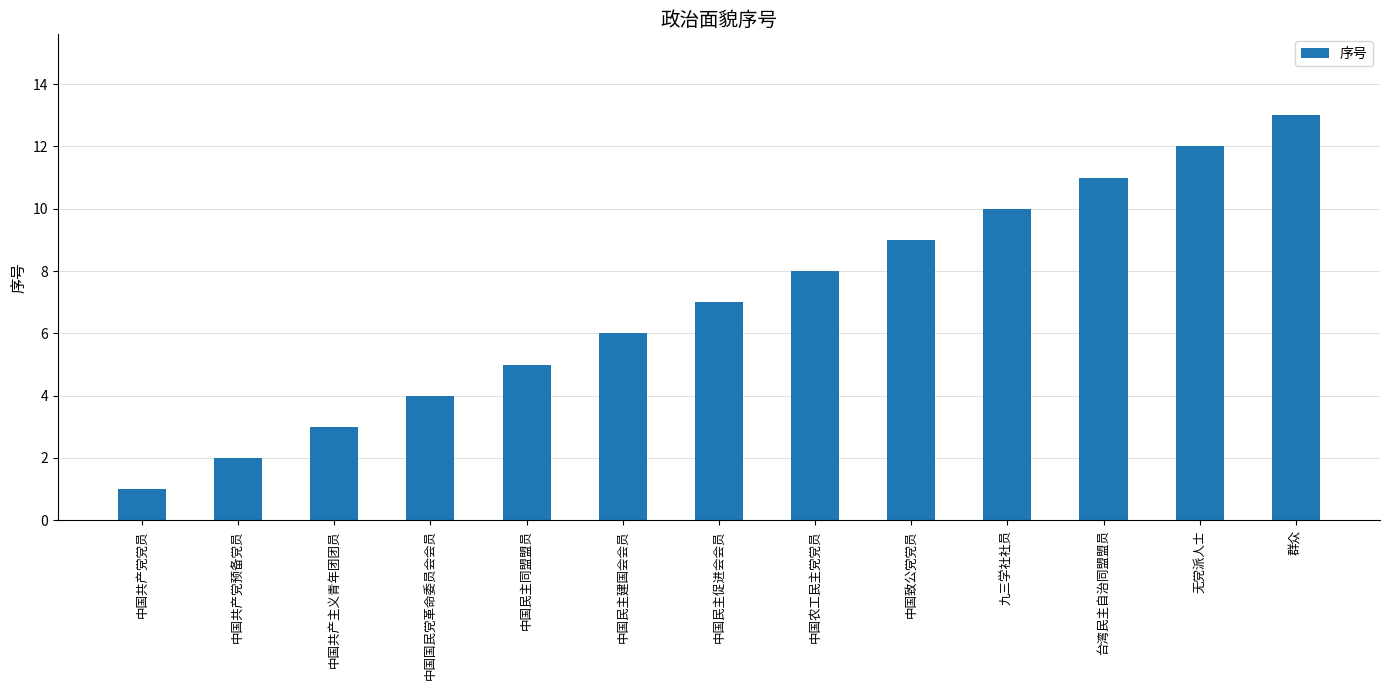

Where is the data nearest to the value 7?

中国民主促进会会员